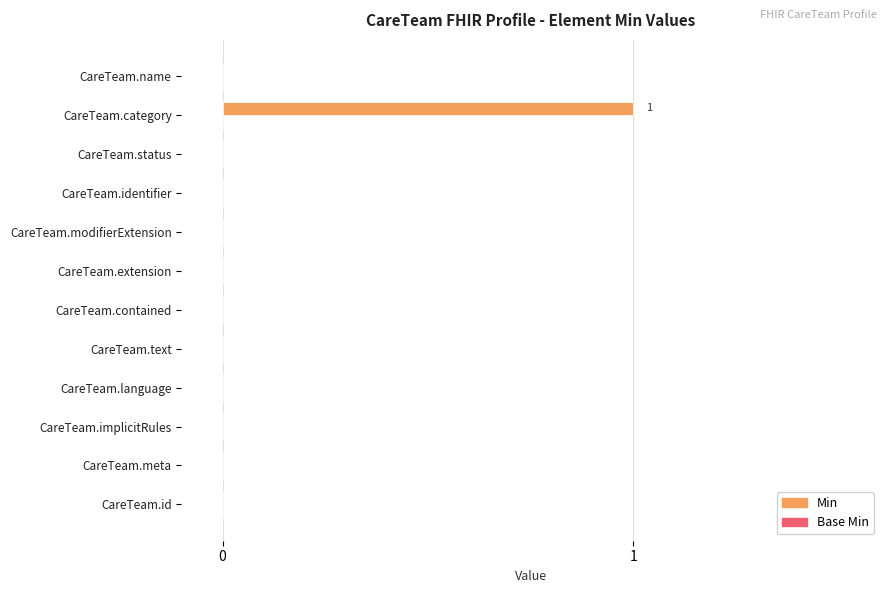

Does the chart contain stacked bars?

No